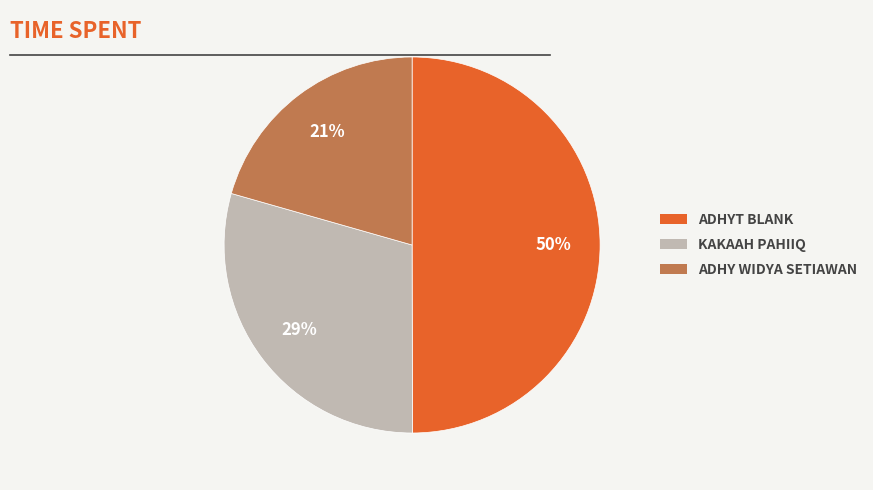

To the nearest percent, what is the difference between the largest and smallest slice percentages?

29%